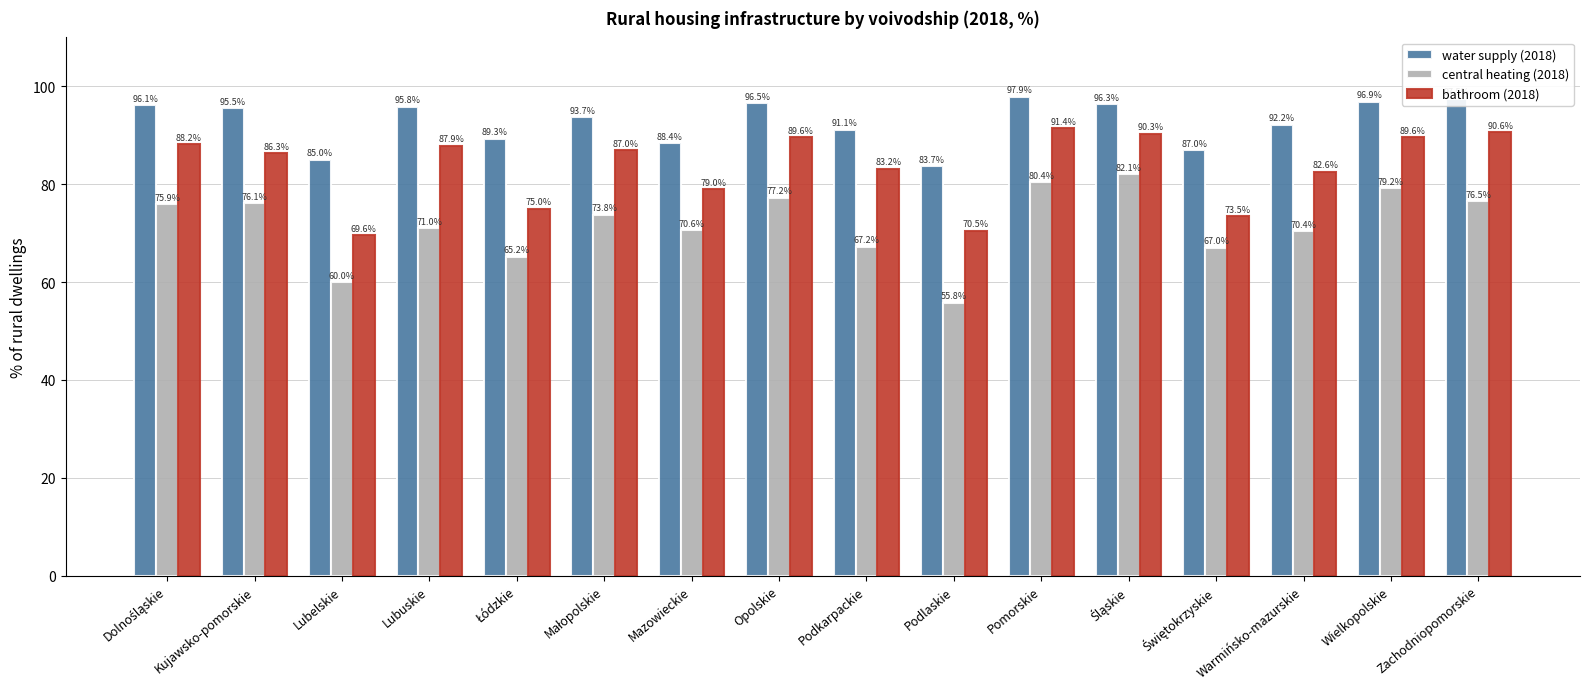

What is the lowest value of the bathroom (2018) series?

69.6